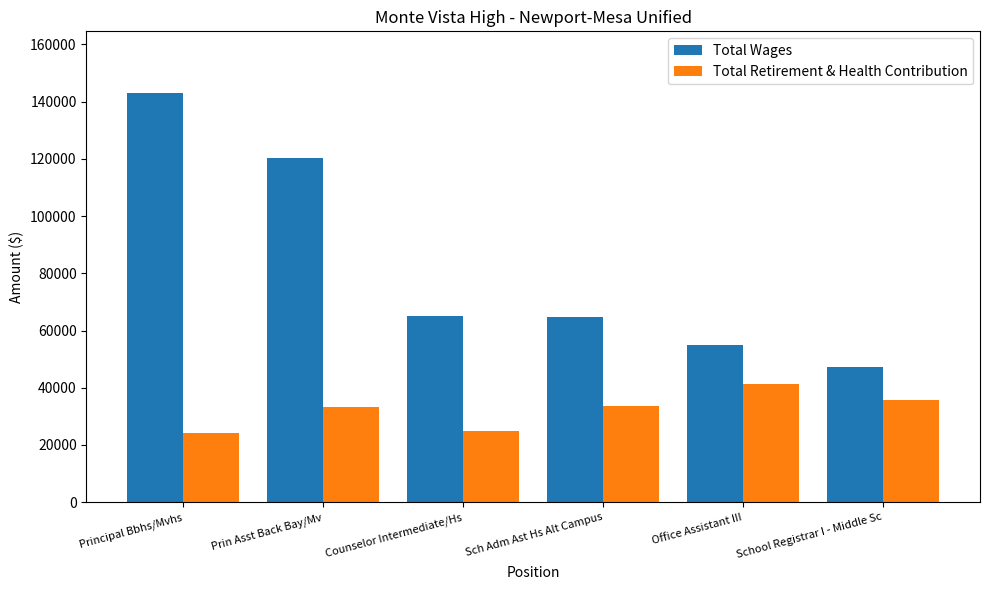

How many groups of bars are there?

6